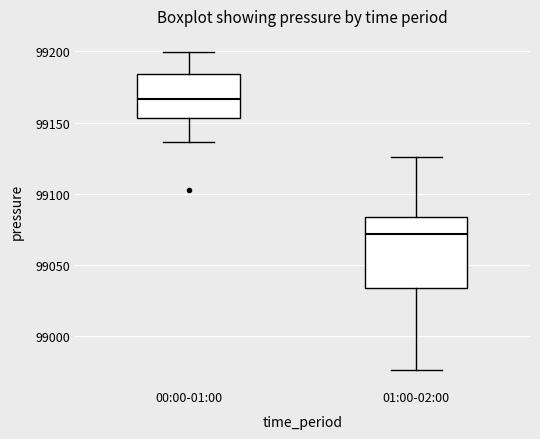

Which box has the highest median line?

00:00-01:00